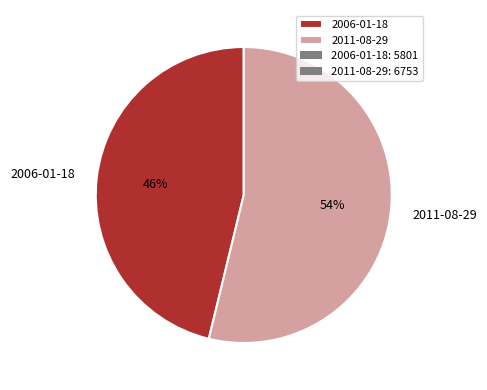

To the nearest percent, what percentage of the pie is 2011-08-29?

54%